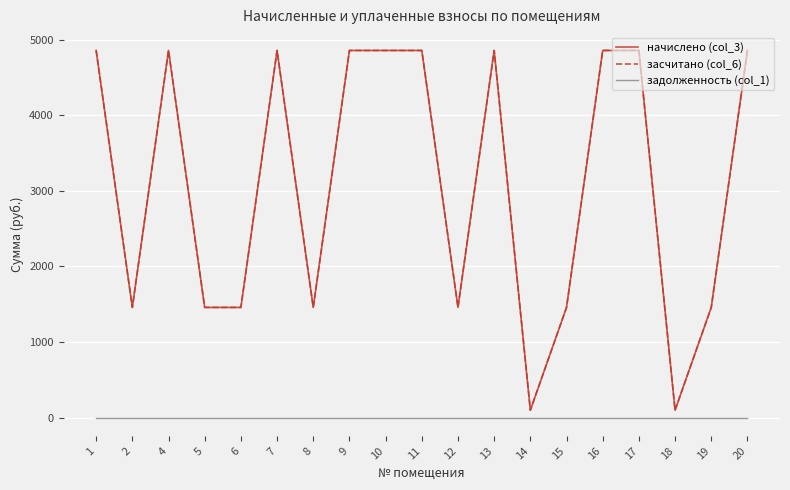

The value of начислено (col_3) at 2 is 2084.3. True or false?

False